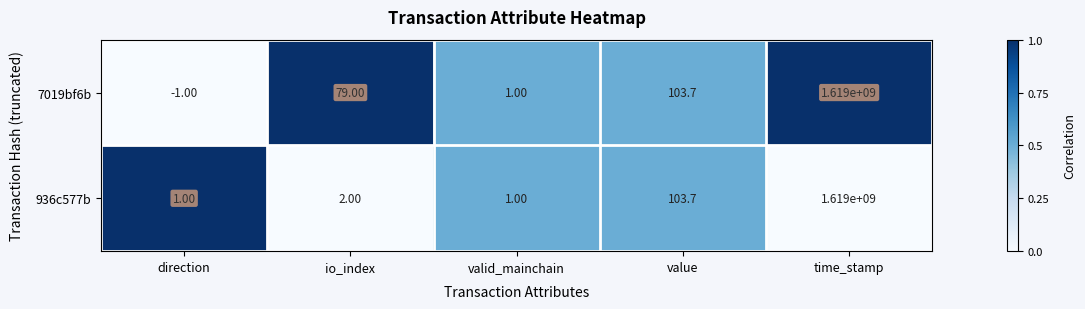

Which series has the widest spread of values?

7019bf6b